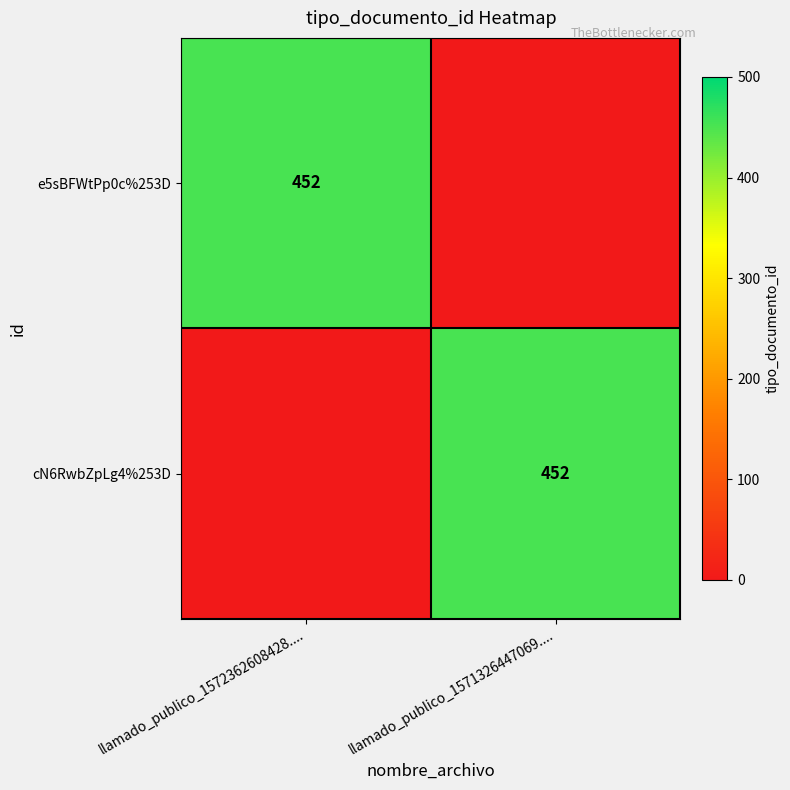

The cN6RwbZpLg4%253D series shows 452 at llamado_publico_1571326447069..... True or false?

True